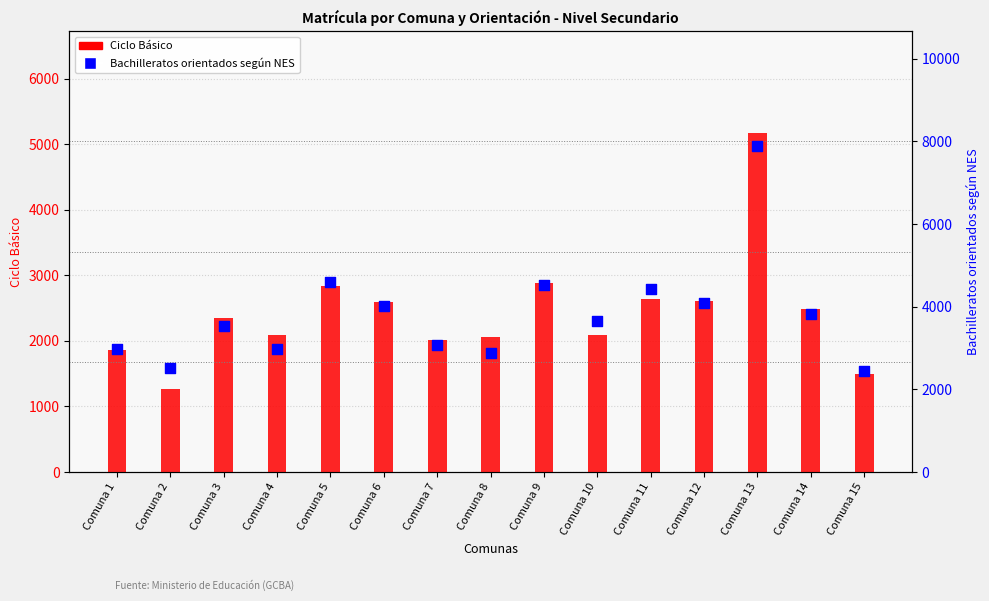

Which series reaches the maximum Y coordinate?

Bachilleratos orientados según NES